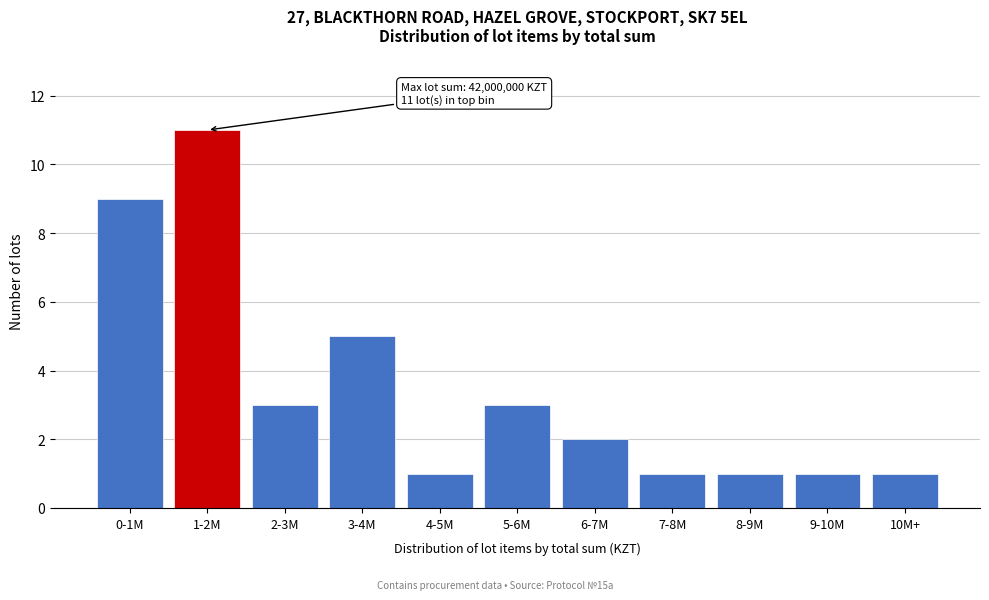

Reading left to right, what are all the values shown in this chart?

0-1M=9	1-2M=11	2-3M=3	3-4M=5	4-5M=1	5-6M=3	6-7M=2	7-8M=1	8-9M=1	9-10M=1	10M+=1